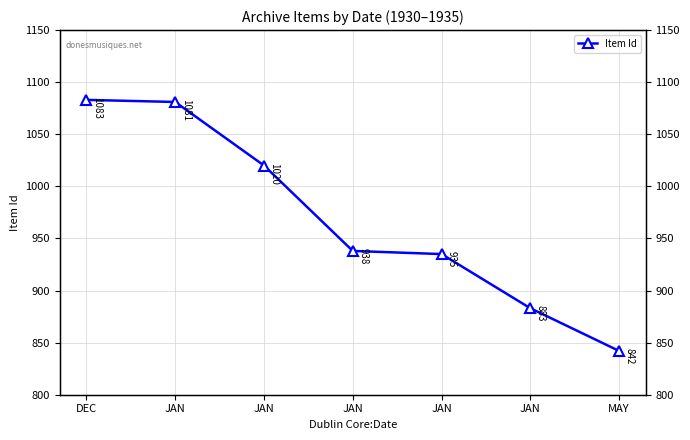

Which has a higher value, JAN or MAY?

JAN